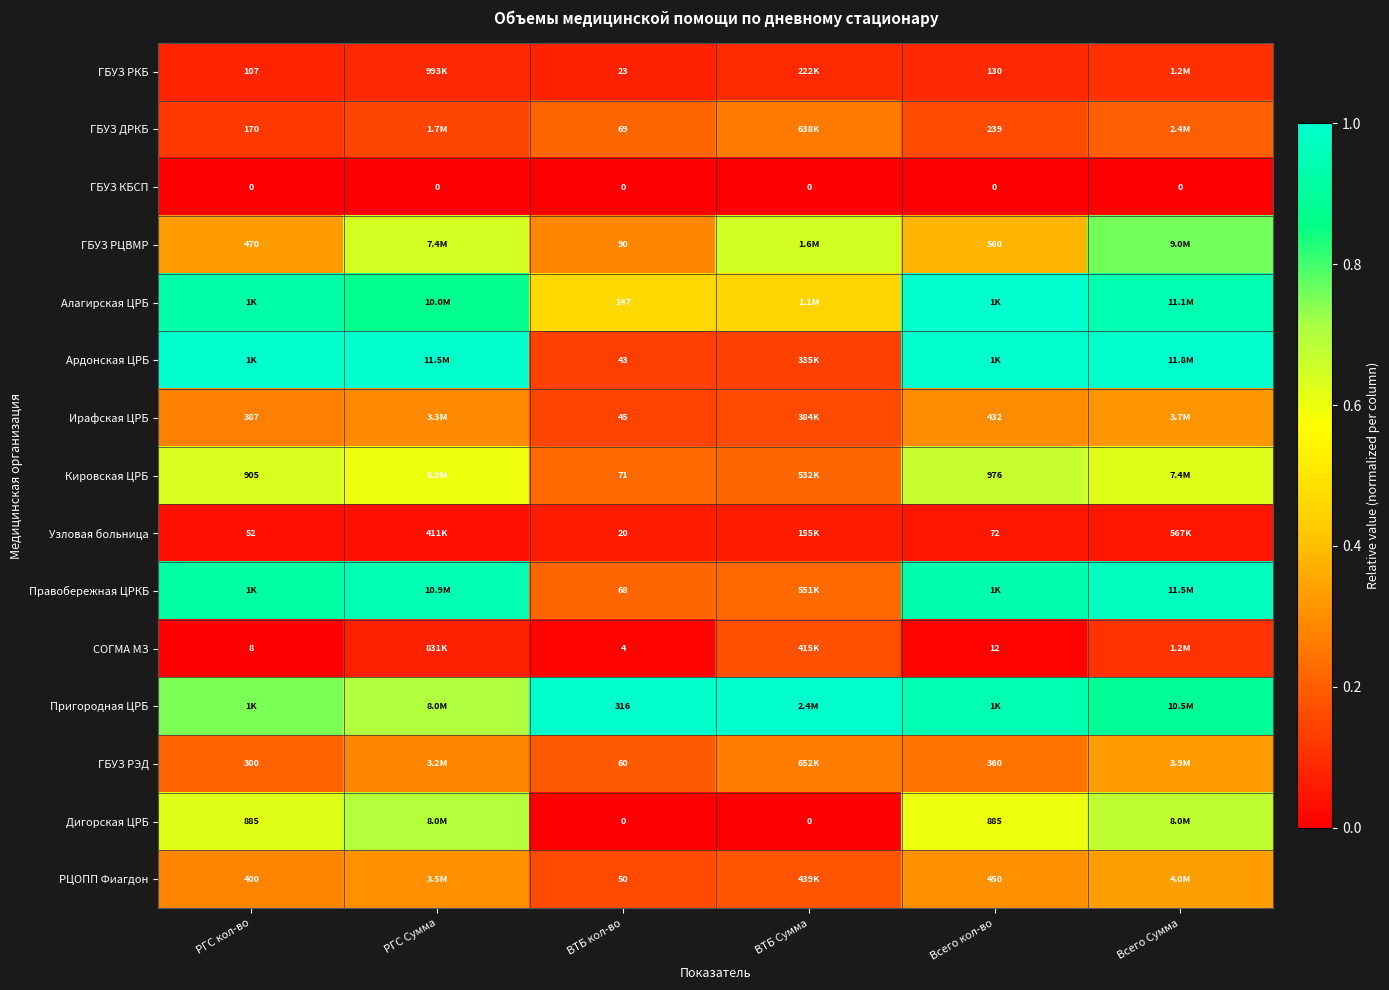

How many categories are shown in the chart?

6